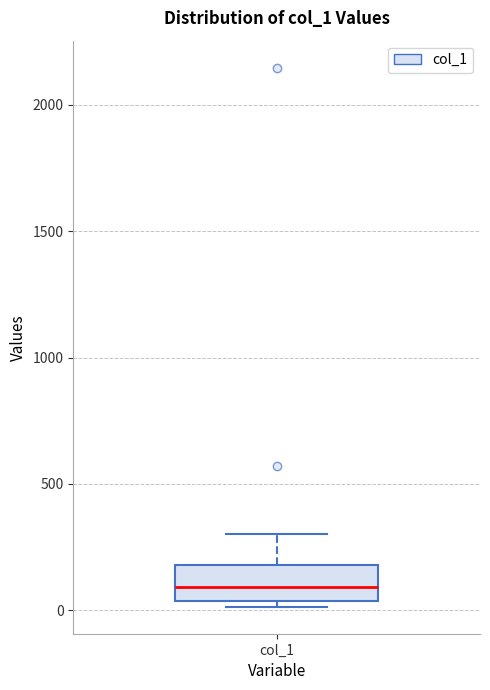

Read this box plot against the y-axis: the position of the median line, the range covered by the box, and the ends of both whiskers. The values are not printed on the chart, so give them approximately, as read against the axis.

median 100, box 50 to 200, whiskers 0 to 300